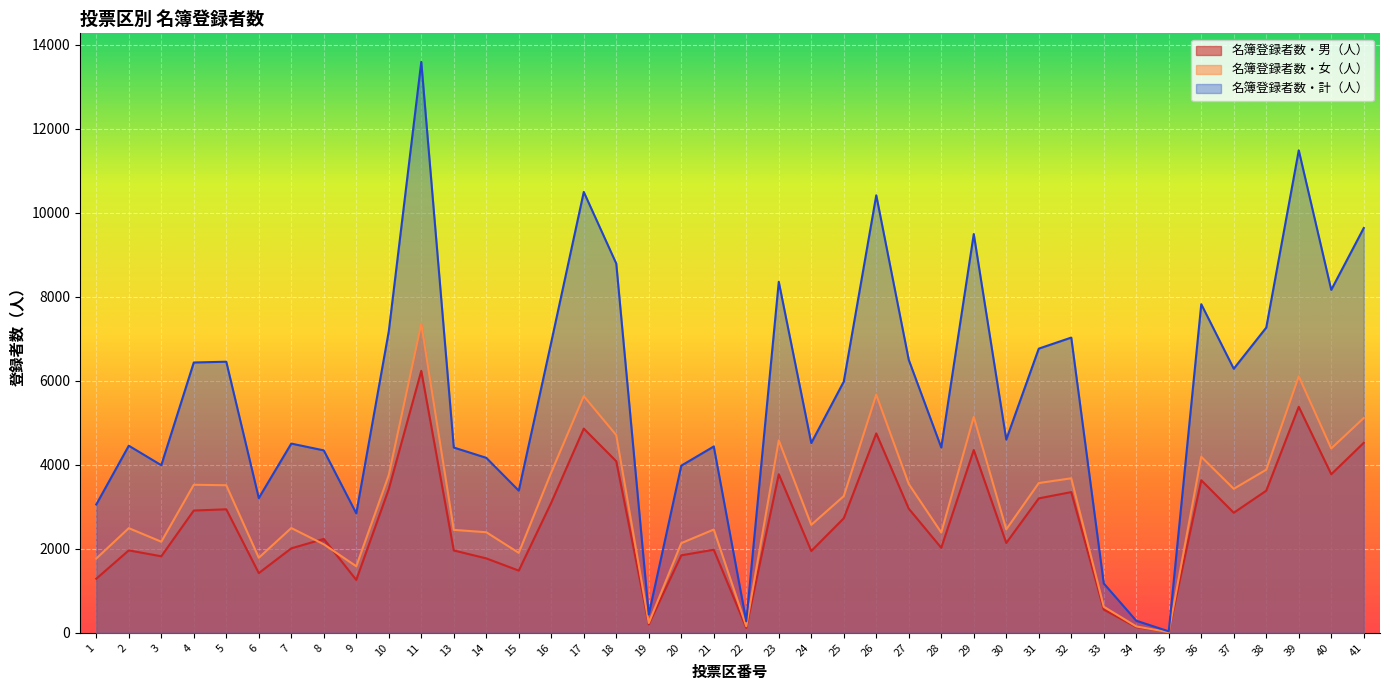

Which series has the largest total across all categories?

名簿登録者数・計（人）